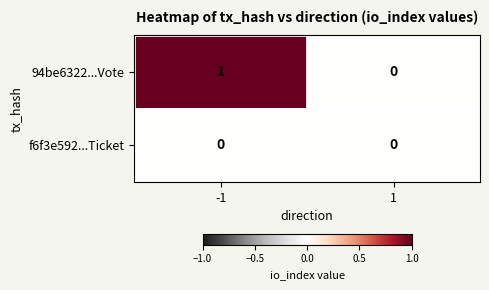

Which series has the largest range (max minus min)?

94be6322...Vote